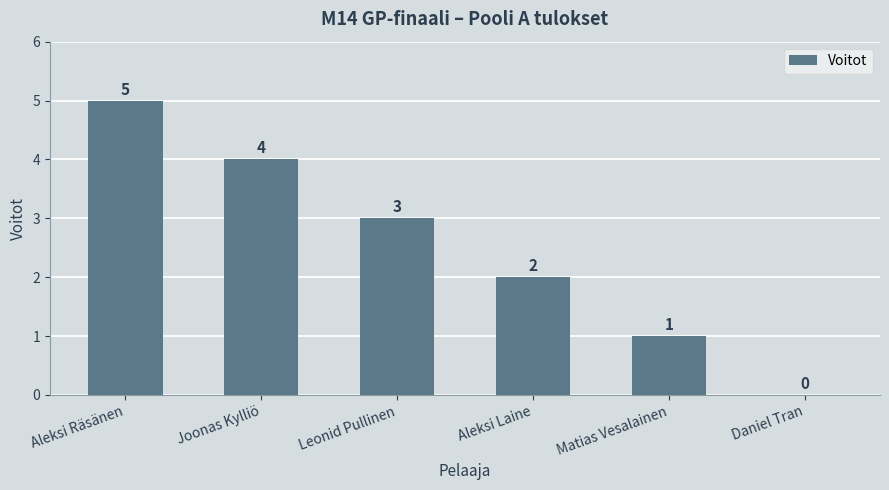

How many positive values are there?

5